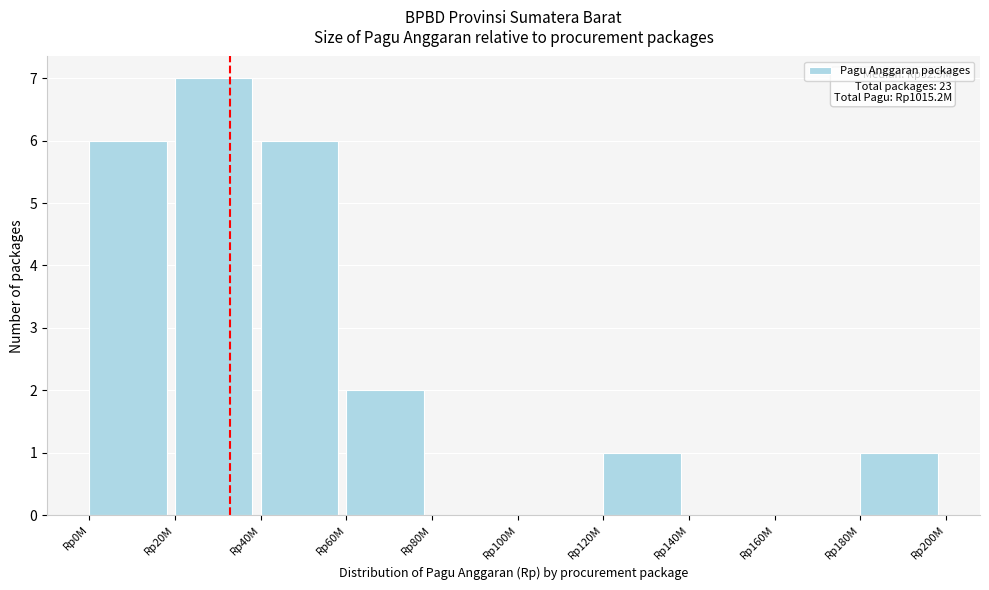

Reading right to left, list all the values displayed in this chart.

Rp180M=1	Rp160M=0	Rp140M=0	Rp120M=1	Rp100M=0	Rp80M=0	Rp60M=2	Rp40M=6	Rp20M=7	Rp0M=6